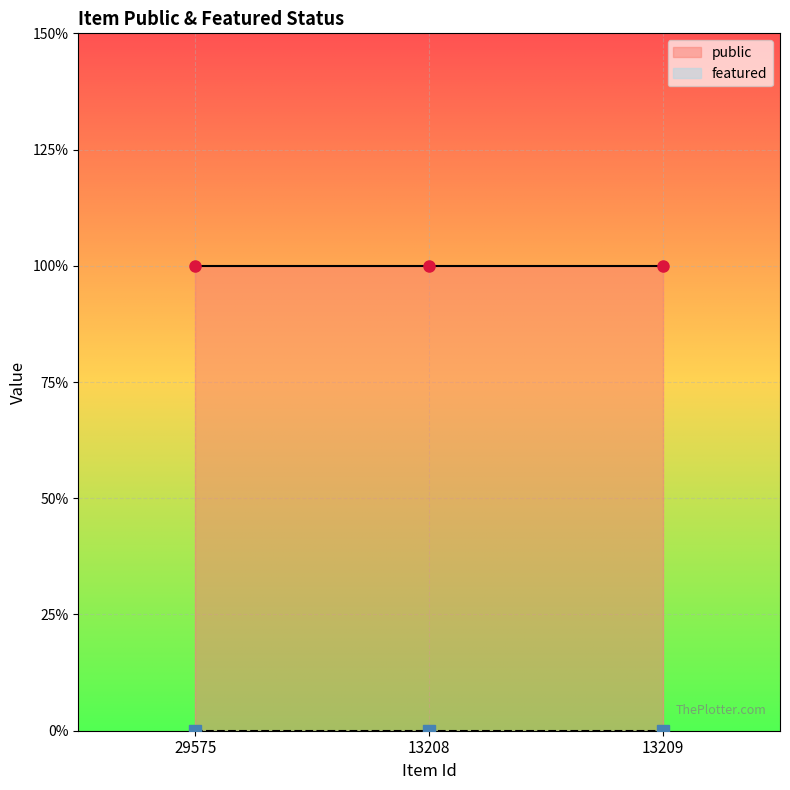

Read the public value at 13208.

1